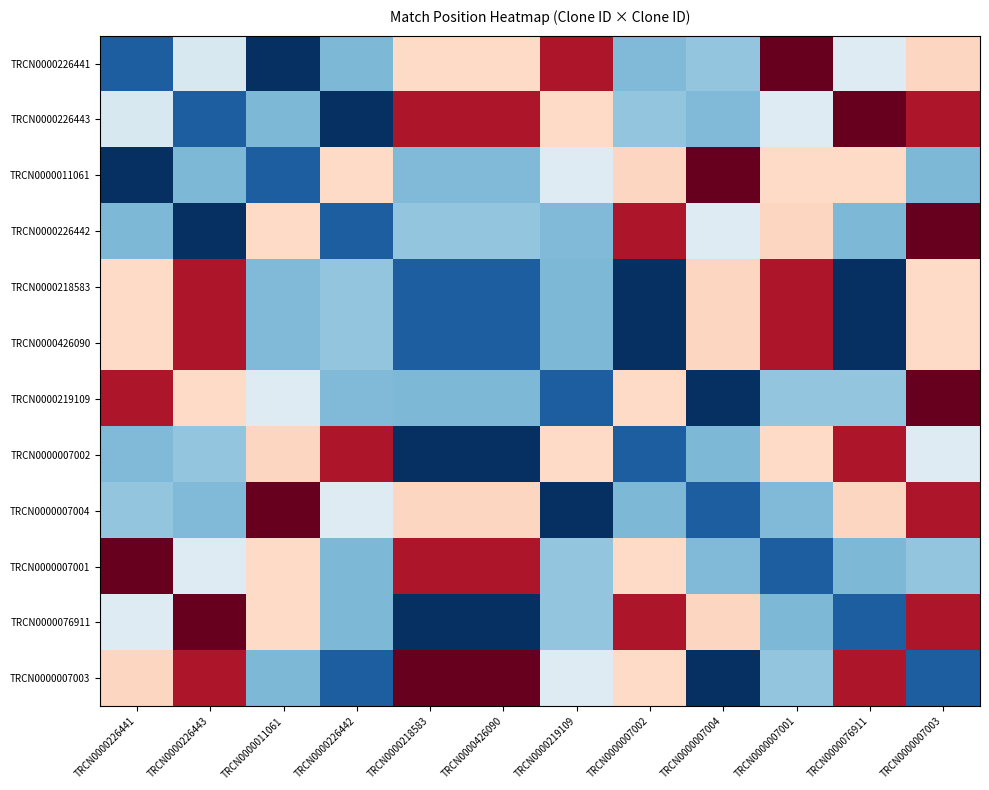

At which category is the sum across all series the highest?

TRCN0000007003